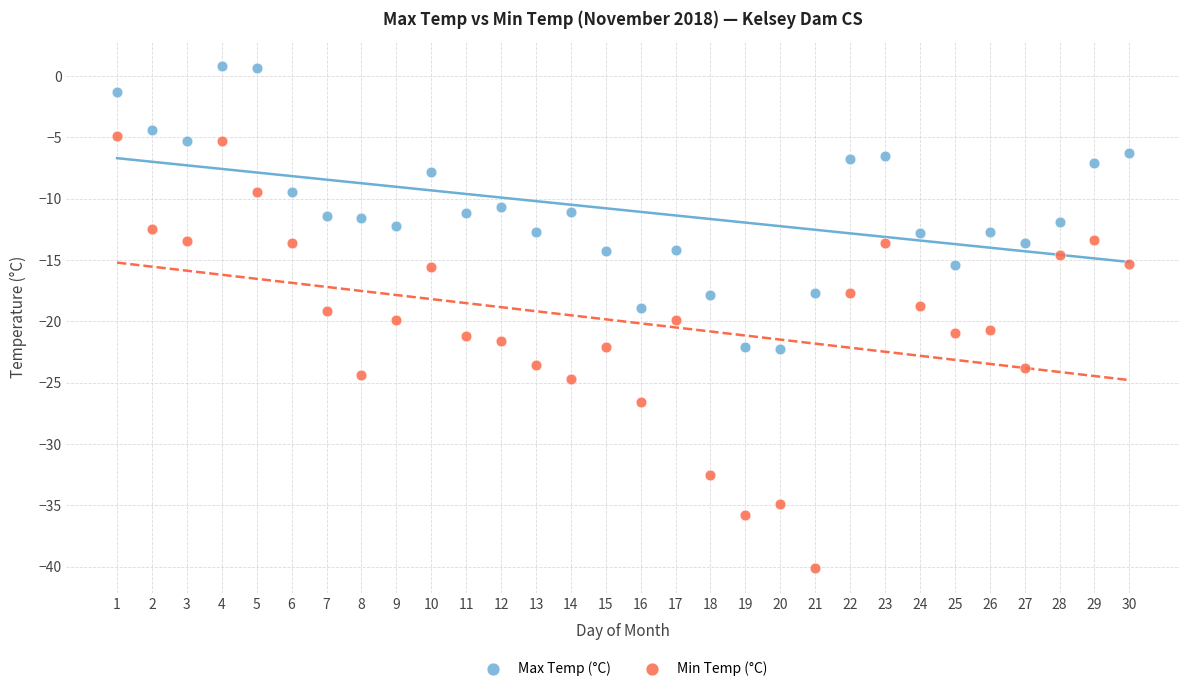

Which series reaches the maximum Y coordinate?

Max Temp (°C)